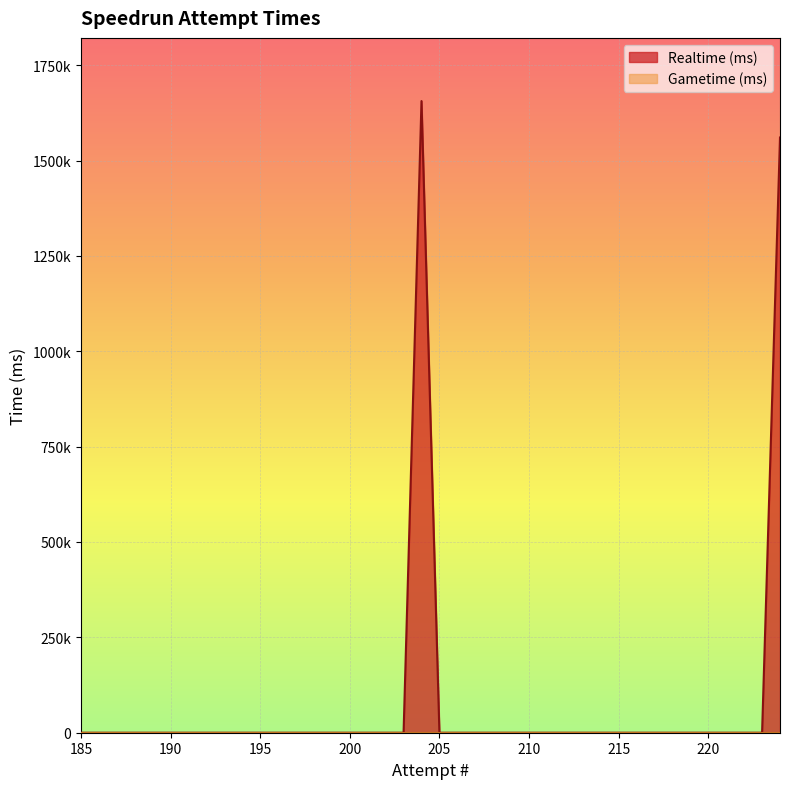

Reading right to left, extract all data points from this chart.

185=0	186=0	187=0	188=0	189=0	190=0	191=0	192=0	193=0	194=0	195=0	196=0	197=0	198=0	199=0	200=0	201=0	202=0	203=0	204=1655909	205=0	206=0	207=0	208=0	209=0	210=0	211=0	212=0	213=0	214=0	215=0	216=0	217=0	218=0	219=0	220=0	221=0	222=0	223=0	224=1560364